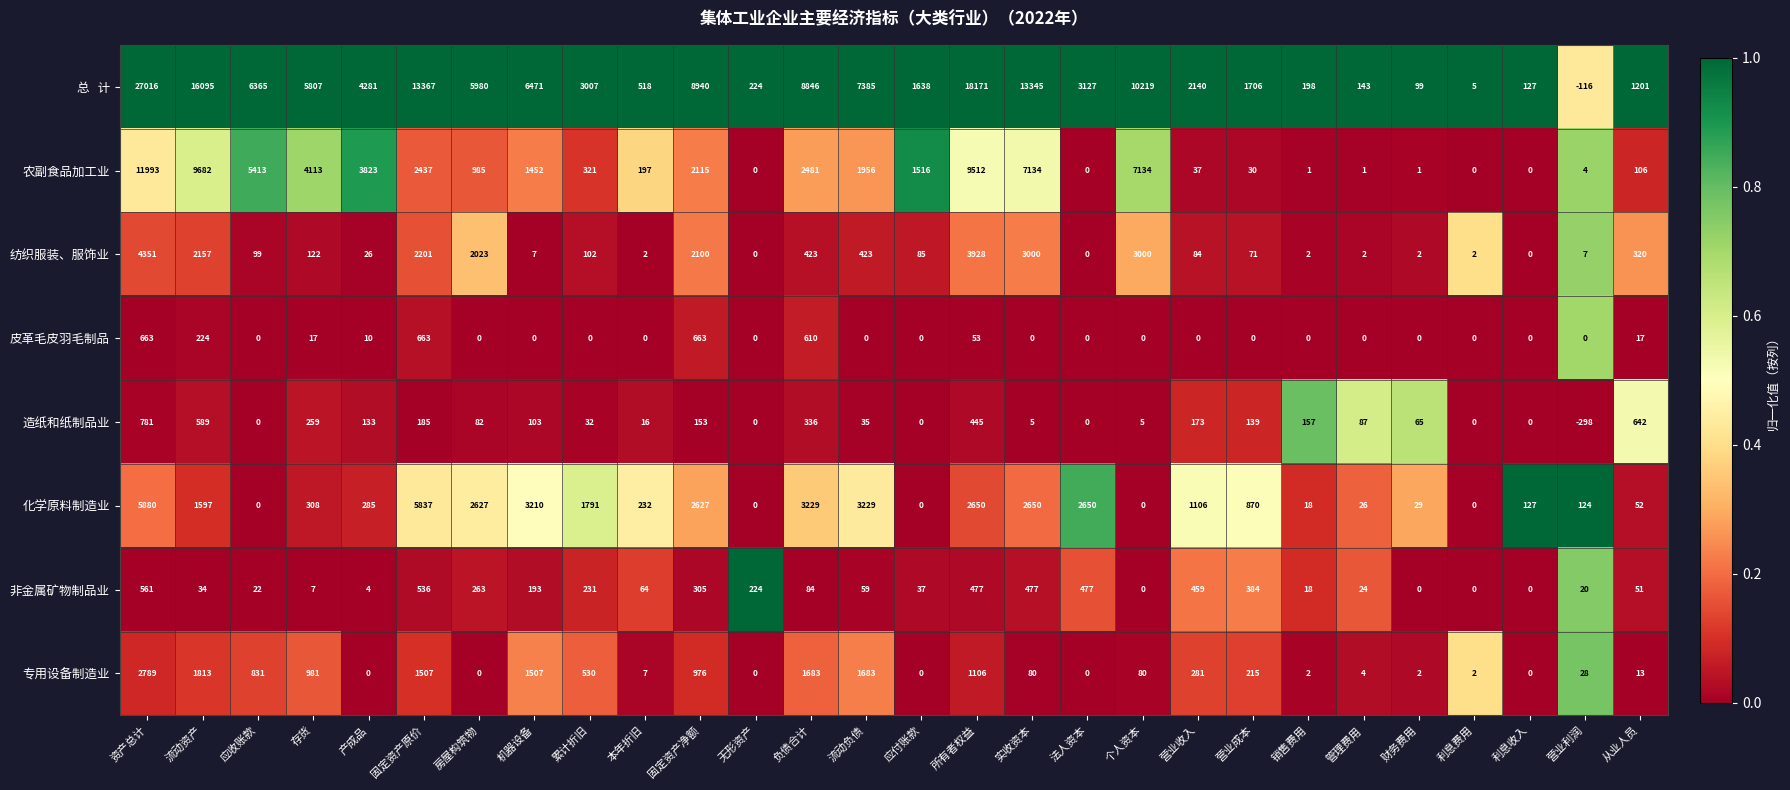

What is the difference between the maximum and minimum values in the 化学原料制造业 series?

5880